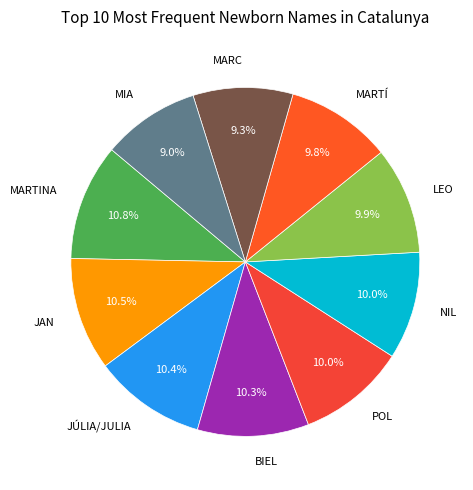

How many segments does this pie chart have?

10